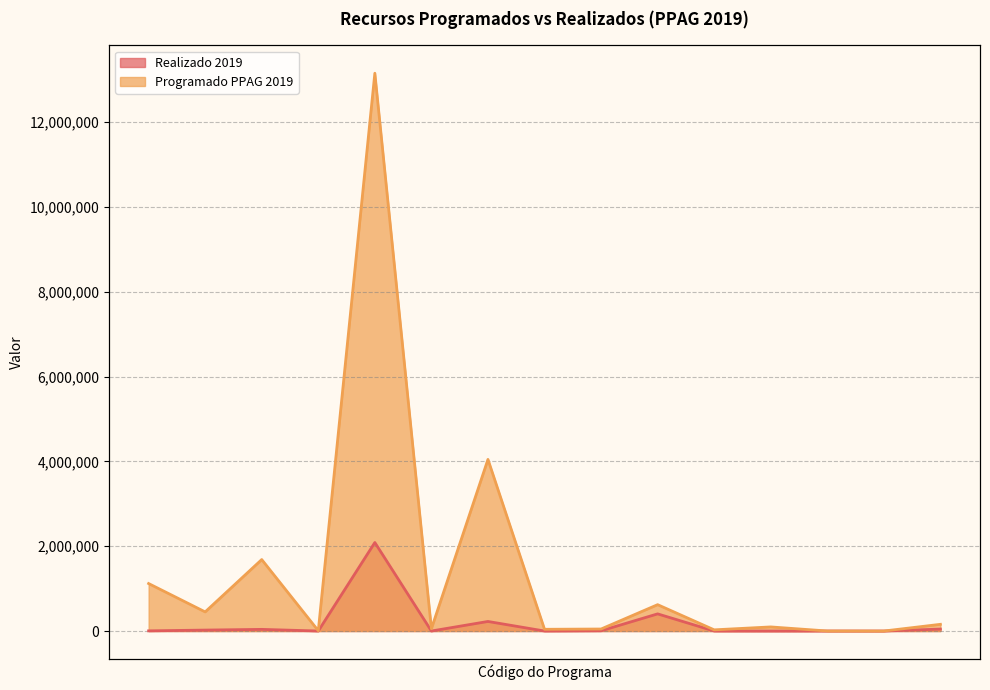

At which category is the sum across all series the highest?

8